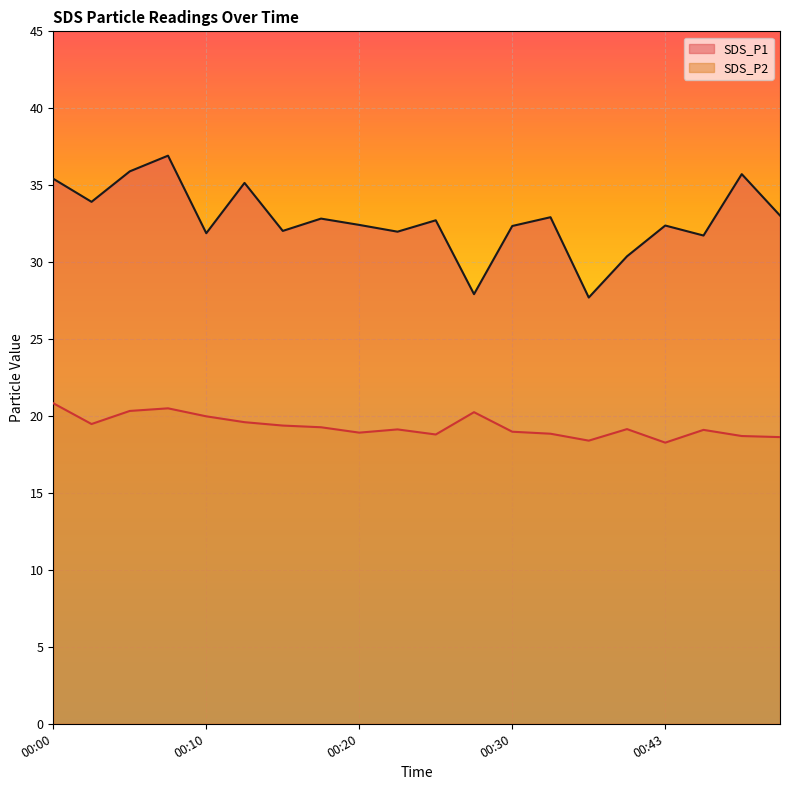

List the series in order of their peak value, highest first.

SDS_P1, SDS_P2